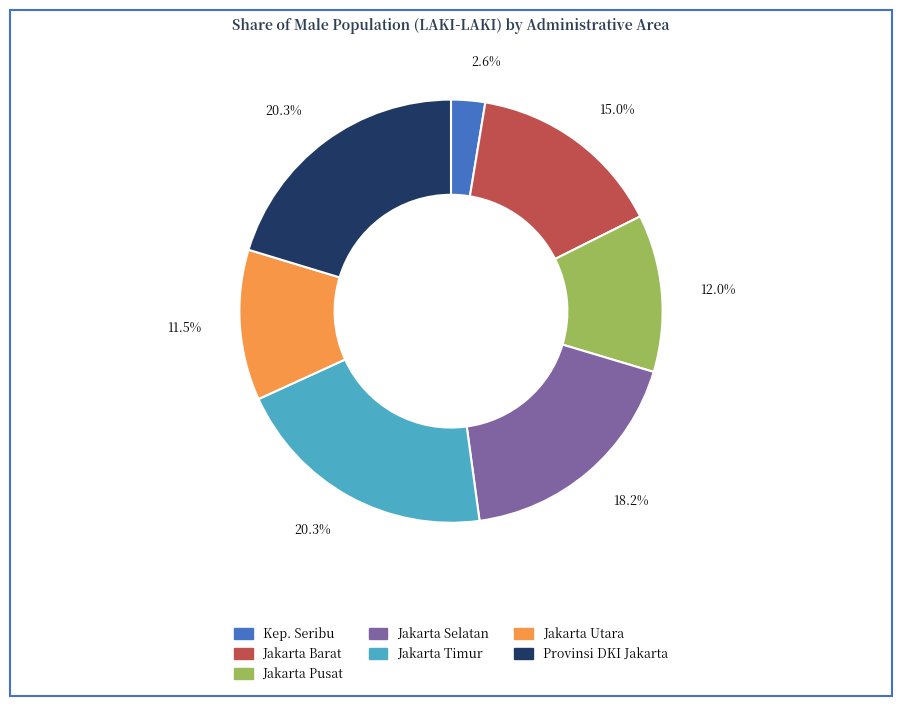

Count the number of slices in the pie.

7